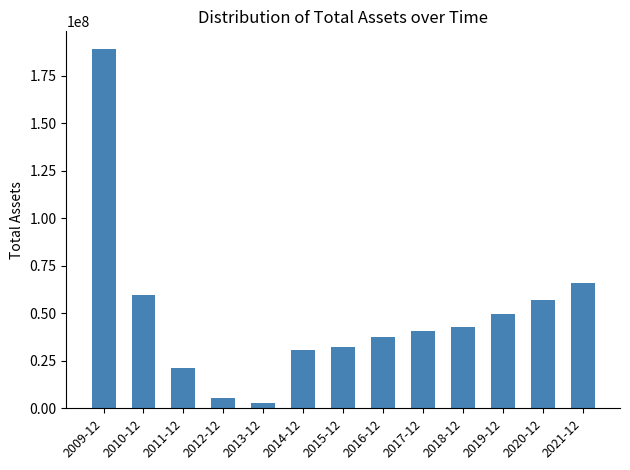

Between 2014-12 and 2021-12, which is larger?

2021-12